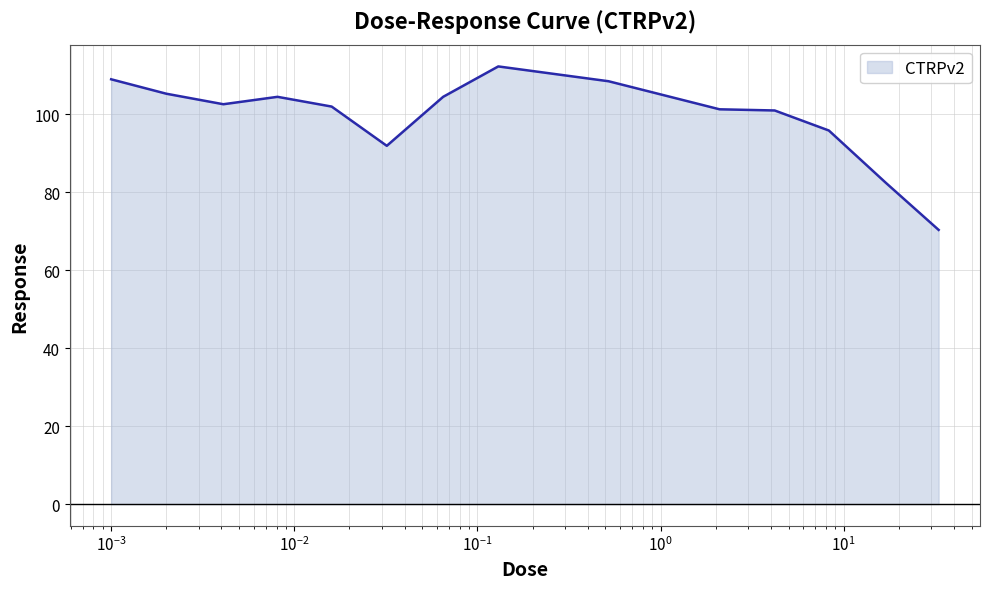

What is the minimum value shown in the chart?

70.4